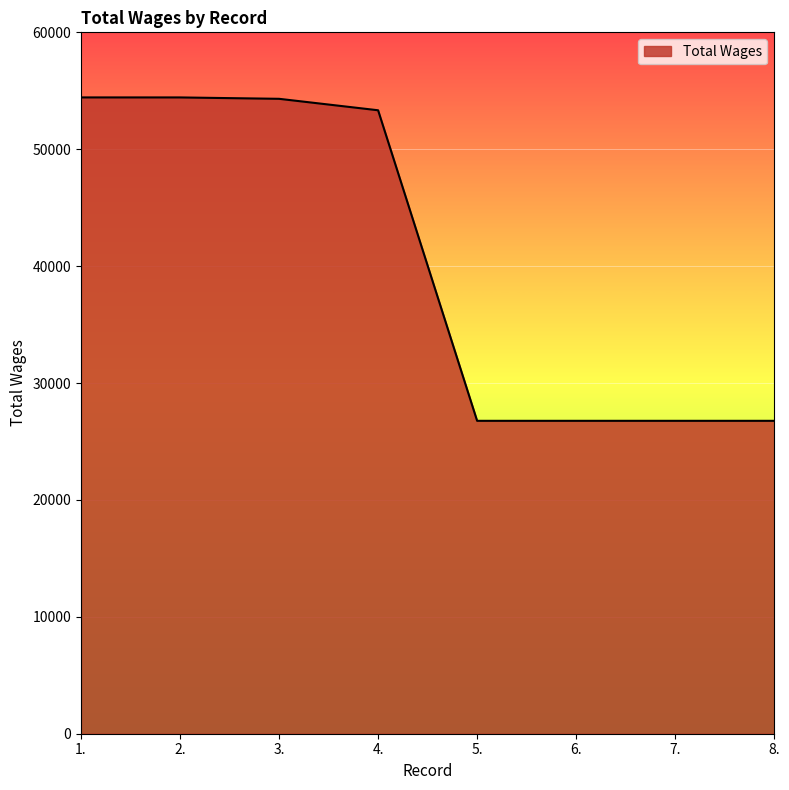

What position from the right is 2.?

7